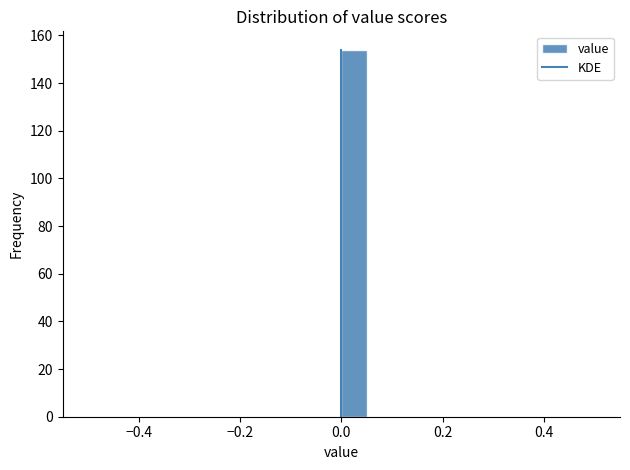

Read against the x-axis, roughly where is the centre of the tallest bar?

0.02